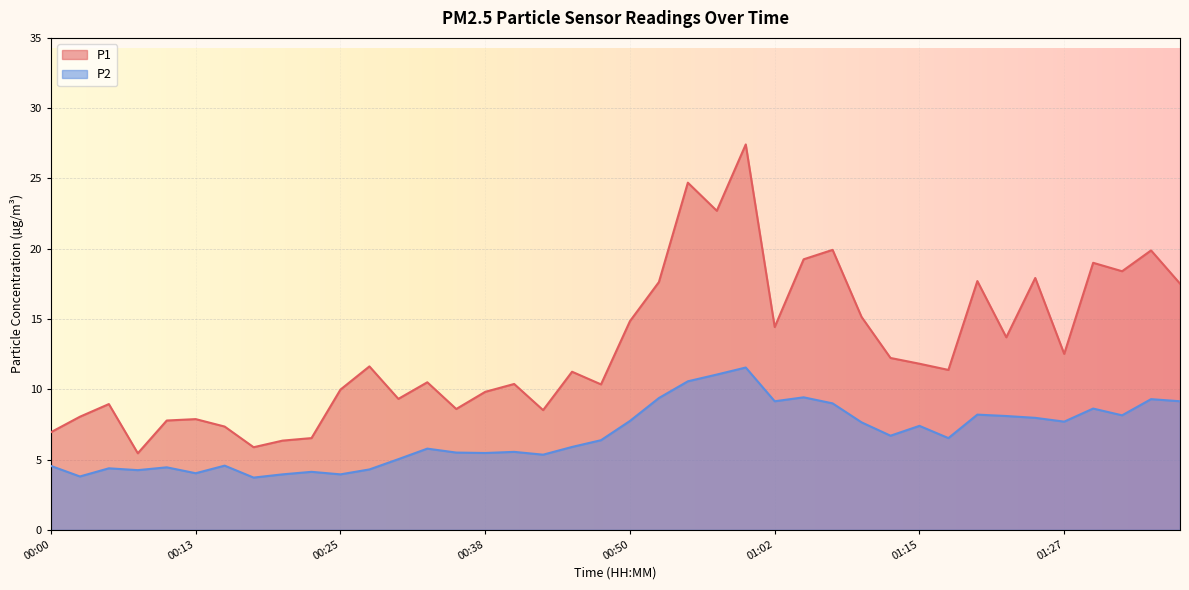

At which category is the sum across all series the highest?

01:00